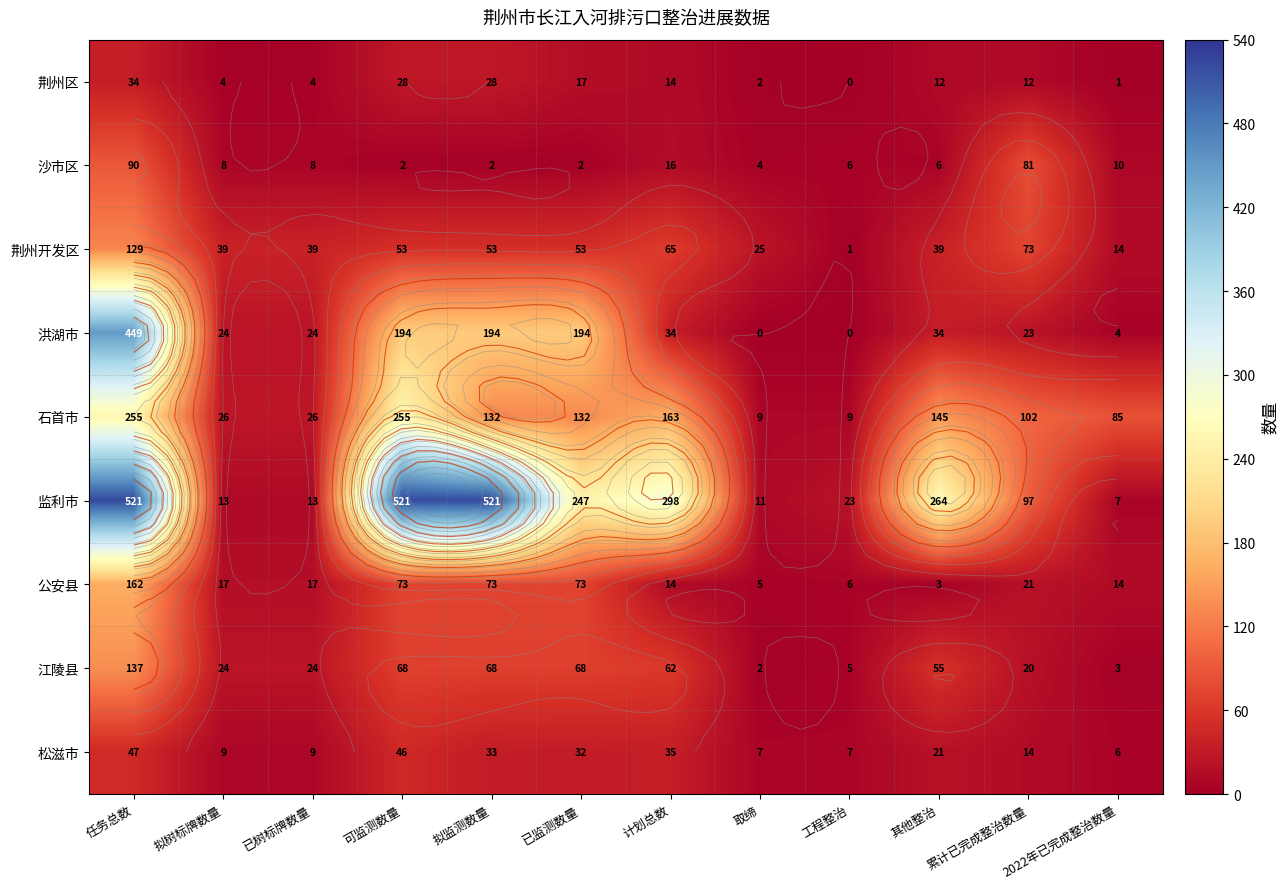

What is the sum of all 监利市 values?

2536